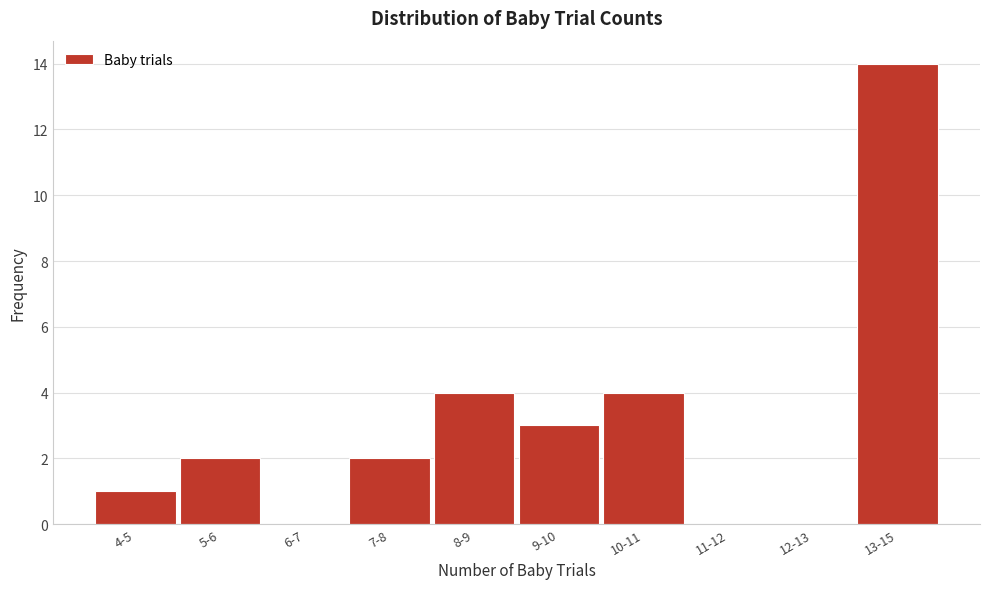

Reading left to right, transcribe all the data shown in this chart.

4-5=1	5-6=2	6-7=0	7-8=2	8-9=4	9-10=3	10-11=4	11-12=0	12-13=0	13-15=14